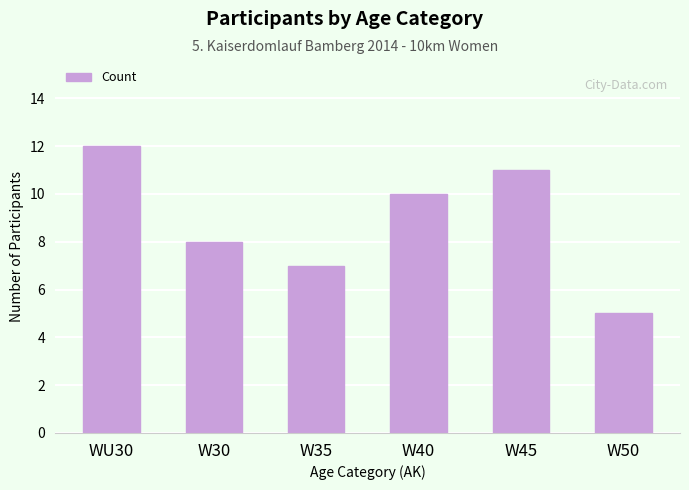

Which has a higher value, W40 or W45?

W45